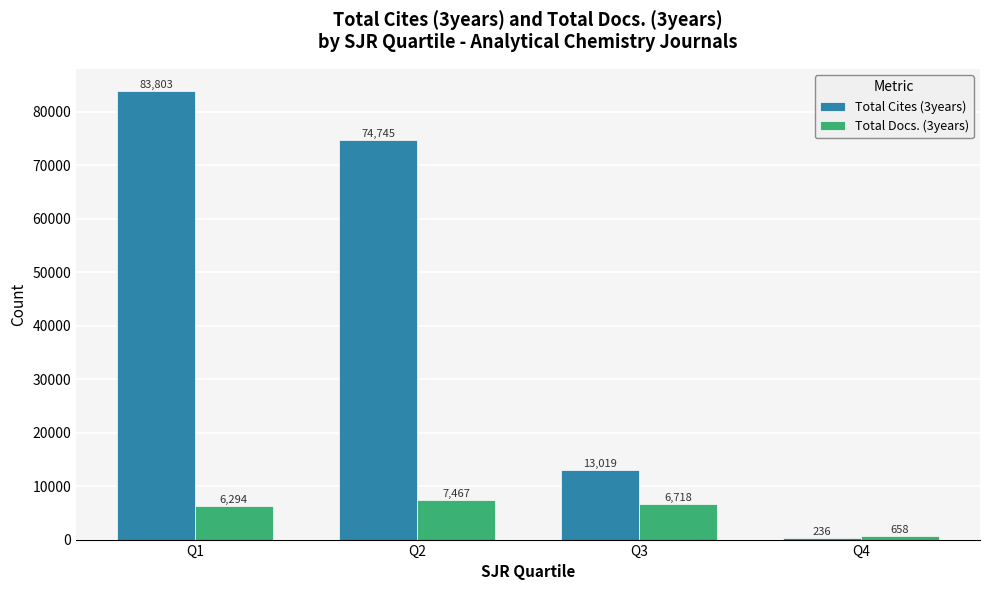

True or false: Total Cites (3years) has a value of 25213 at Q2.

False